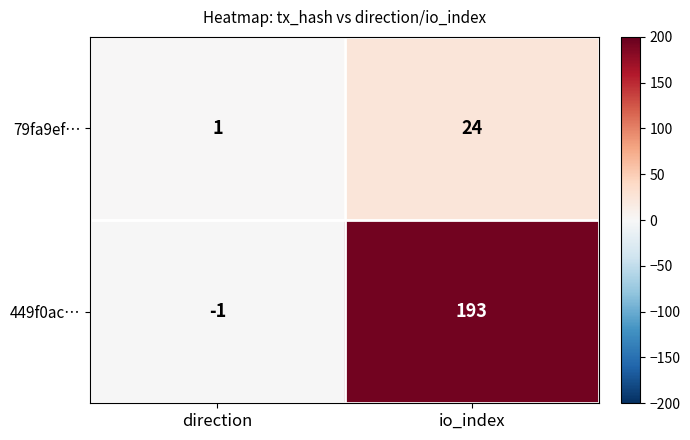

Count the number of data series in this chart.

2